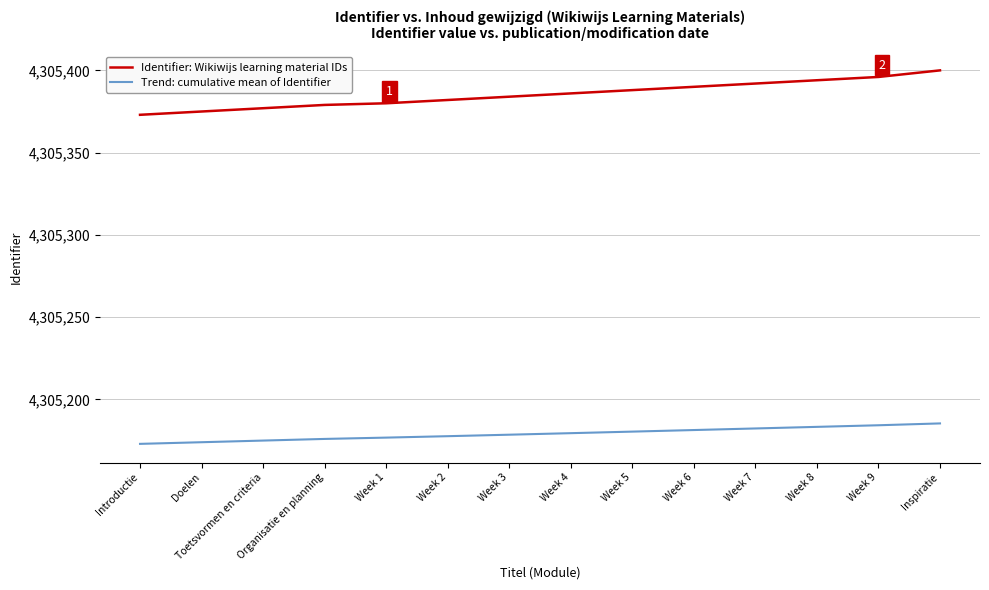

Which series has the widest spread of values?

Identifier: Wikiwijs learning material IDs